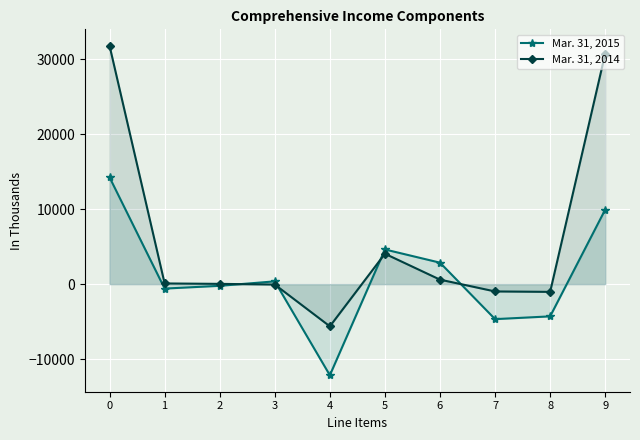

In Mar. 31, 2015, how many points are lower than both neighbors (excluding endpoints)?

3